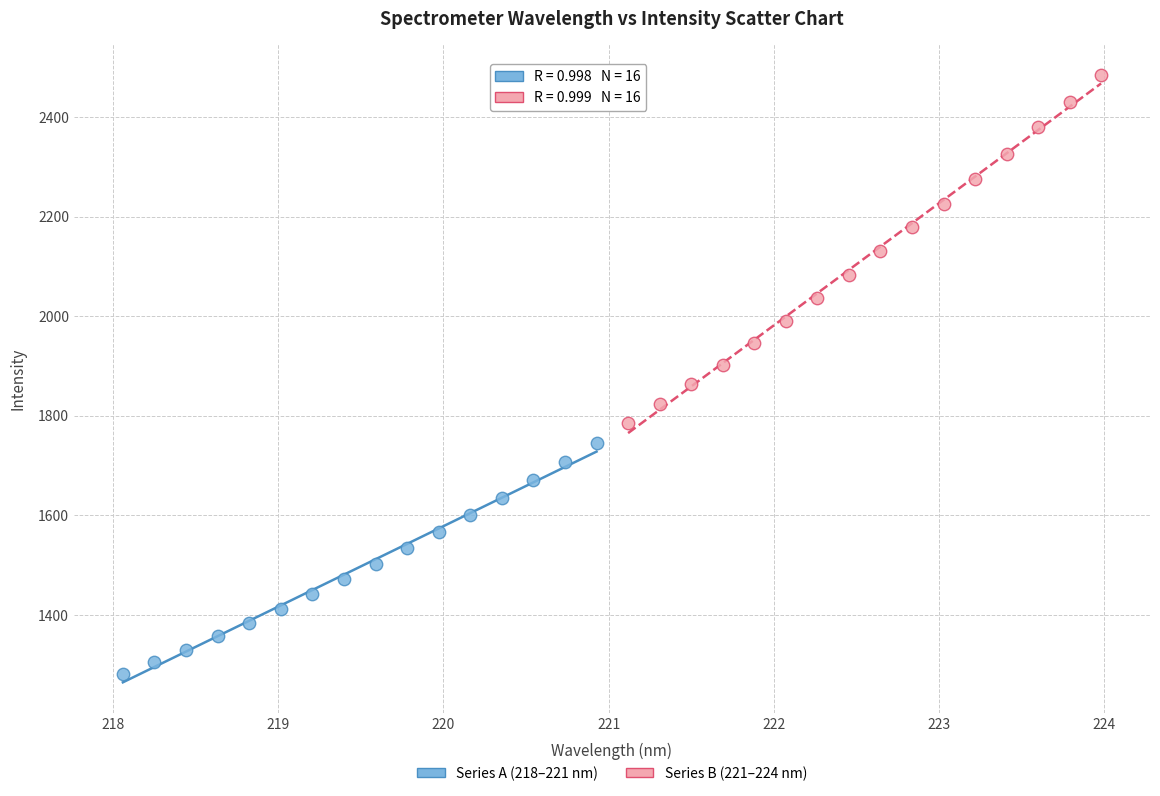

Which series contains the lowest Y value?

Series A (218–221 nm)